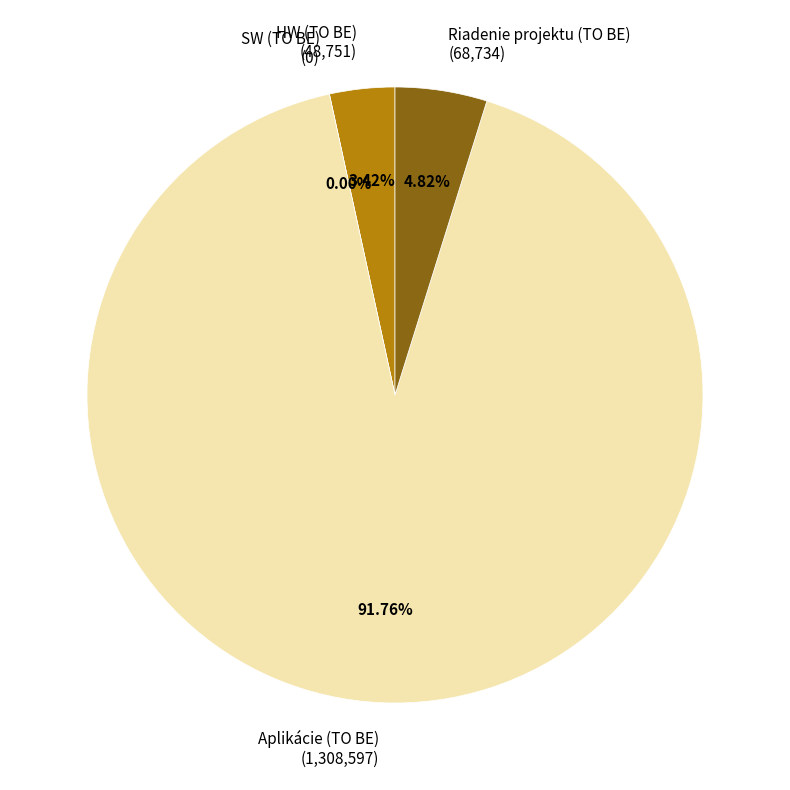

How many segments does this pie chart have?

4